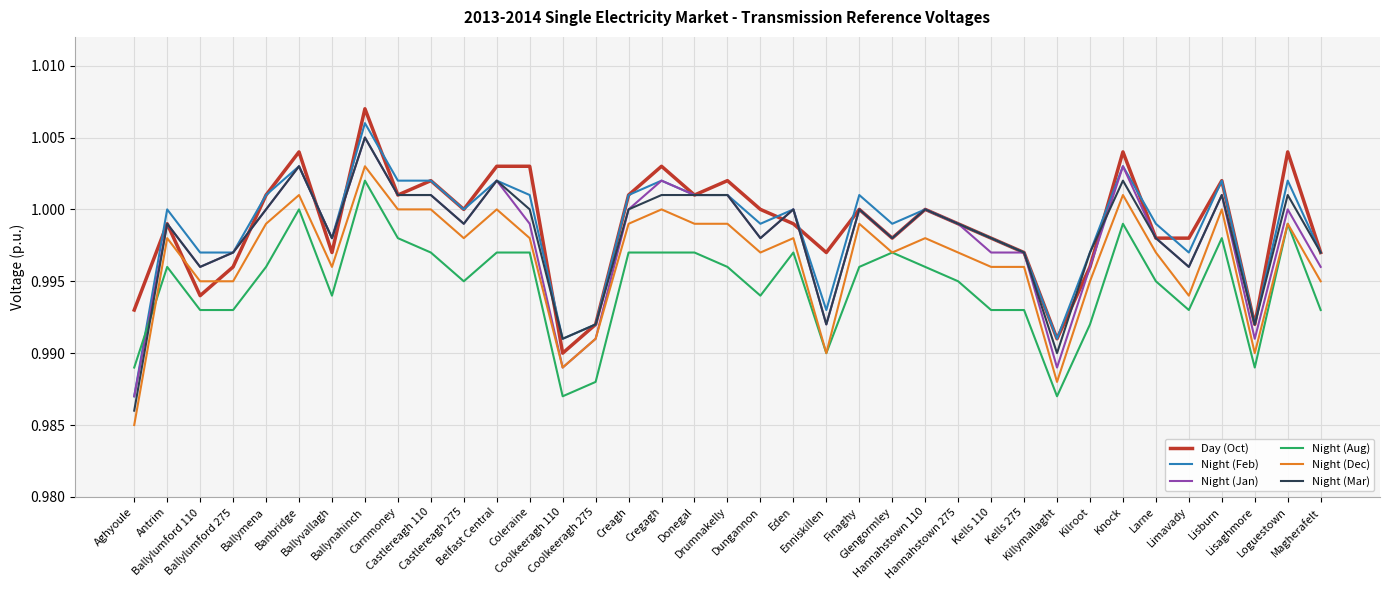

Is it true that Night (Mar) equals 1.0 at Castlereagh 275?

True